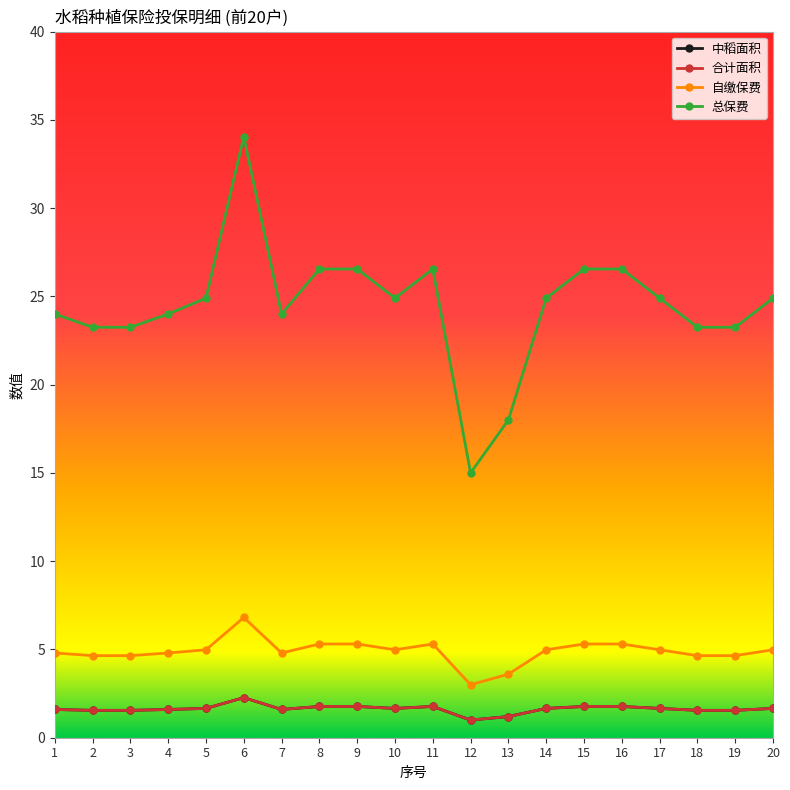

Reading left to right, what are all the values shown in this chart?

中稻面积: 1.6	1.6	1.6	1.6	1.7	2.3	1.6	1.8	1.8	1.7	1.8	1.0	1.2	1.7	1.8	1.8	1.7	1.6	1.6	1.7
合计面积: 1.6	1.6	1.6	1.6	1.7	2.3	1.6	1.8	1.8	1.7	1.8	1.0	1.2	1.7	1.8	1.8	1.7	1.6	1.6	1.7
自缴保费: 4.8	4.7	4.7	4.8	5.0	6.8	4.8	5.3	5.3	5.0	5.3	3.0	3.6	5.0	5.3	5.3	5.0	4.7	4.7	5.0
总保费: 24.0	23.2	23.2	24.0	24.9	34.0	24.0	26.6	26.6	24.9	26.6	15.0	18.0	24.9	26.6	26.6	24.9	23.2	23.2	24.9